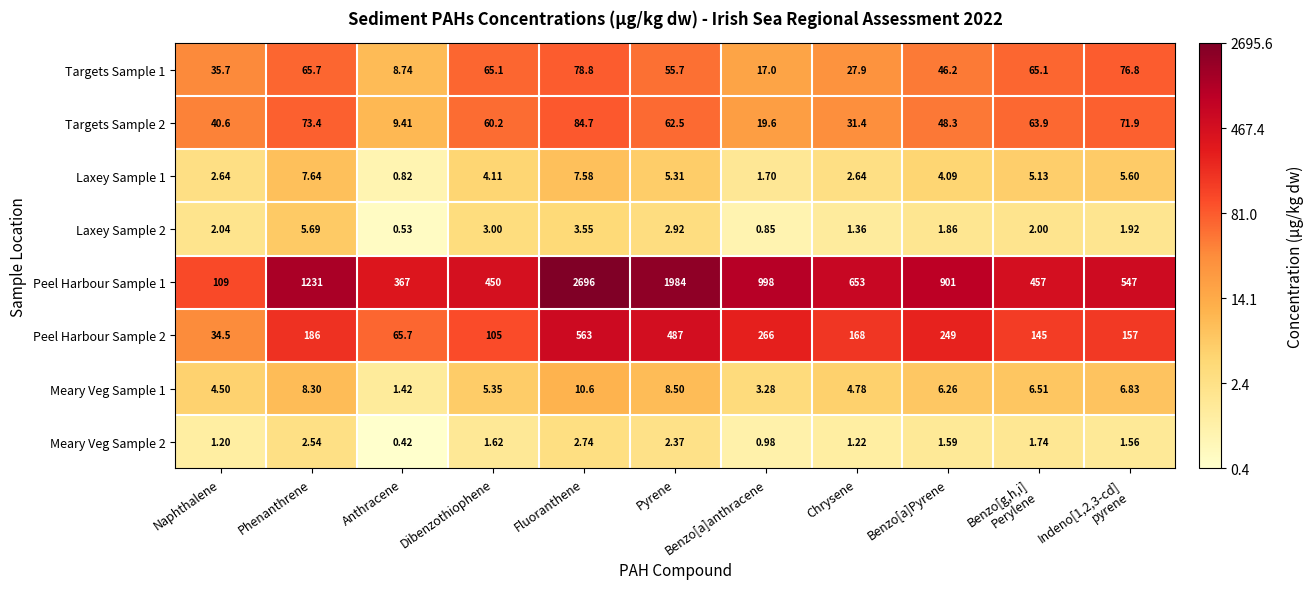

Which label corresponds to the largest value in the chart?

Fluoranthene